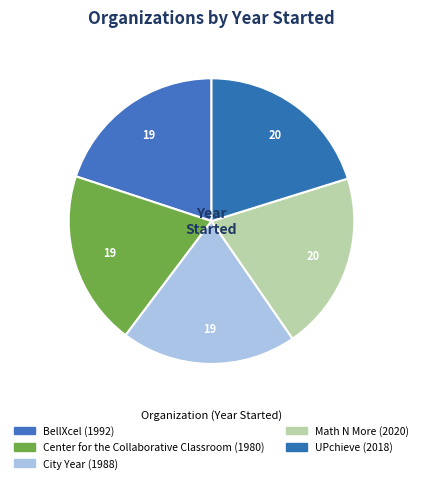

Approximately how many times larger is the value at BellXcel compared to Math N More?

1.0